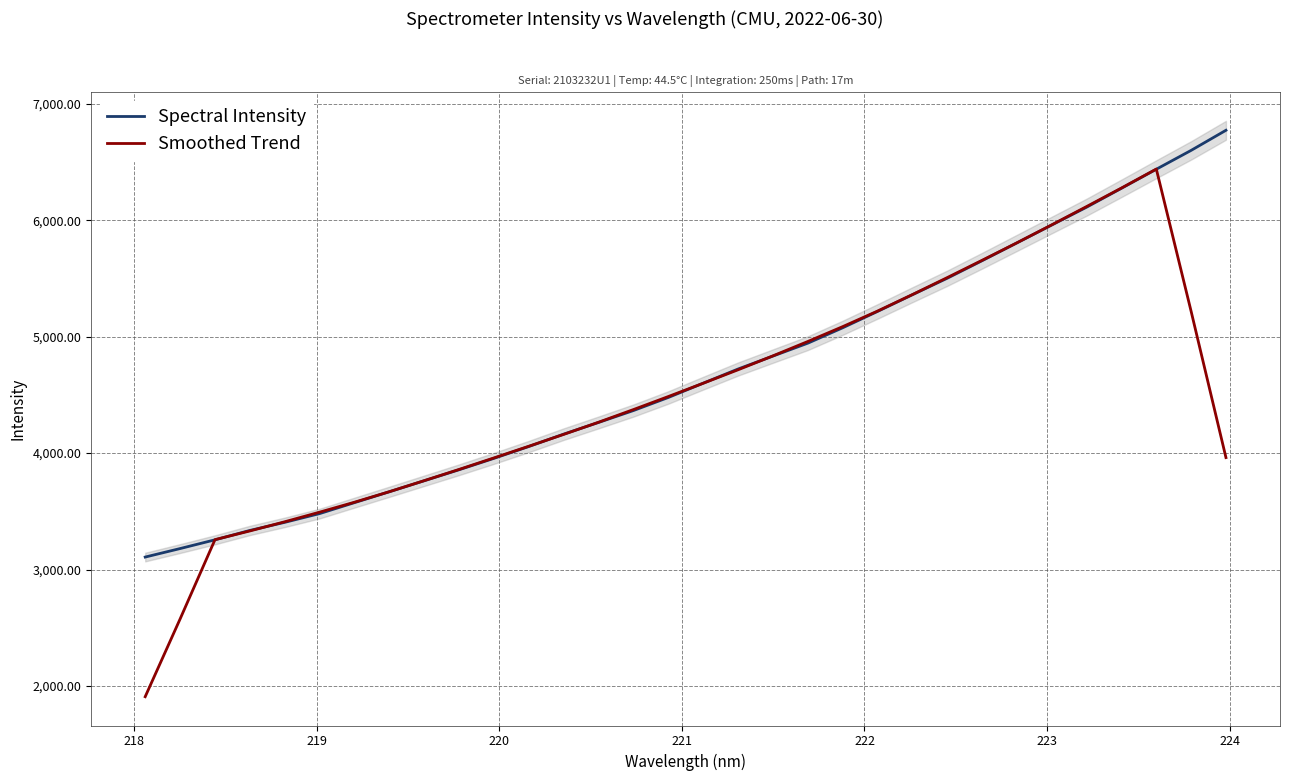

What are all the series names shown in the legend?

Spectral Intensity, Smoothed Trend